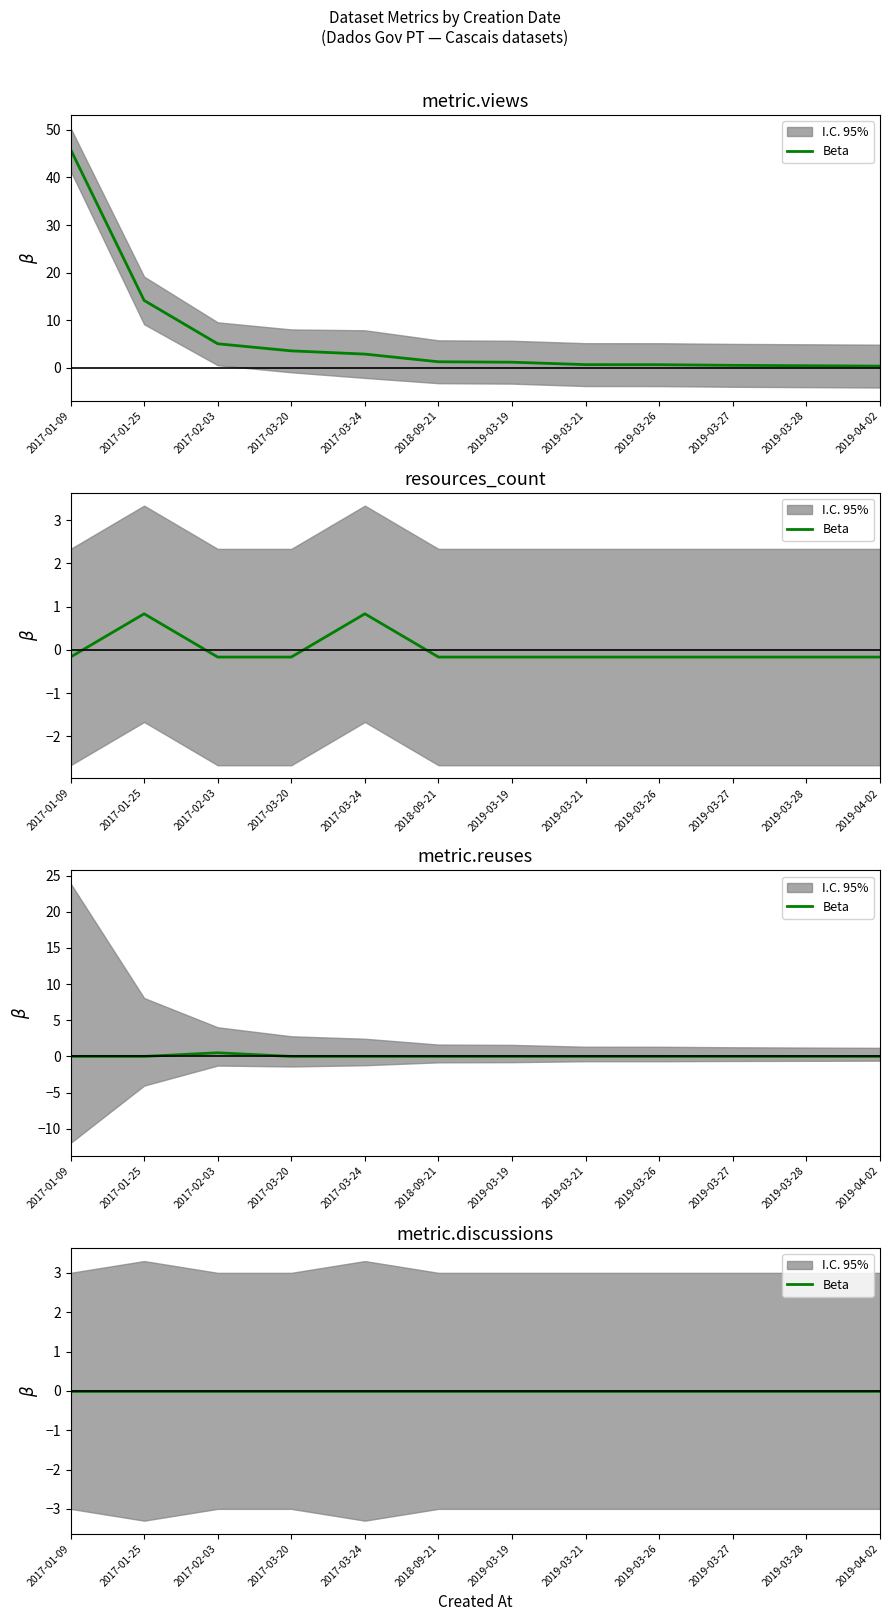

How many data points does each series have?

12